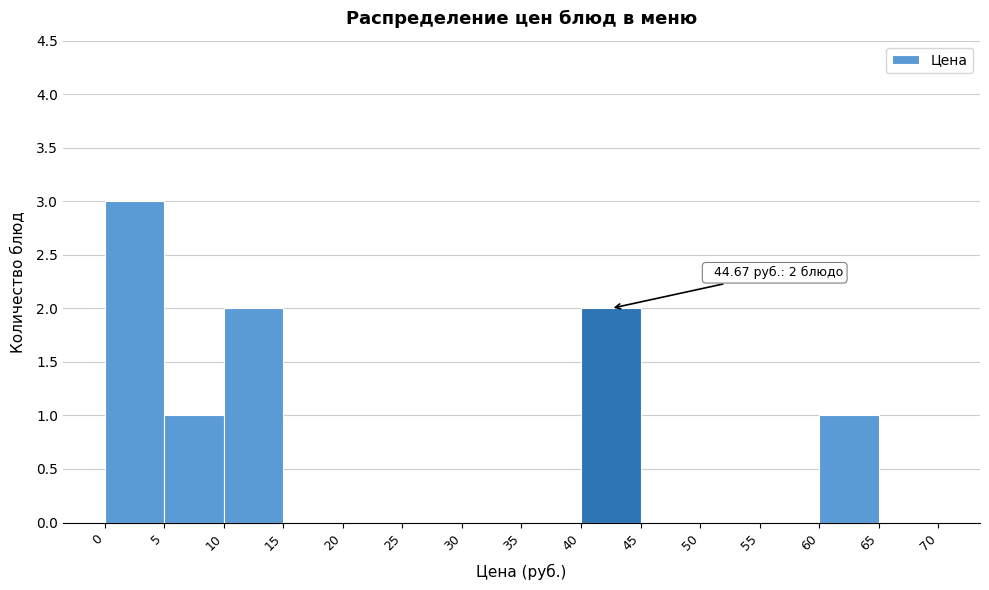

Over which range of the x-axis is the bar tallest?

0 to 5